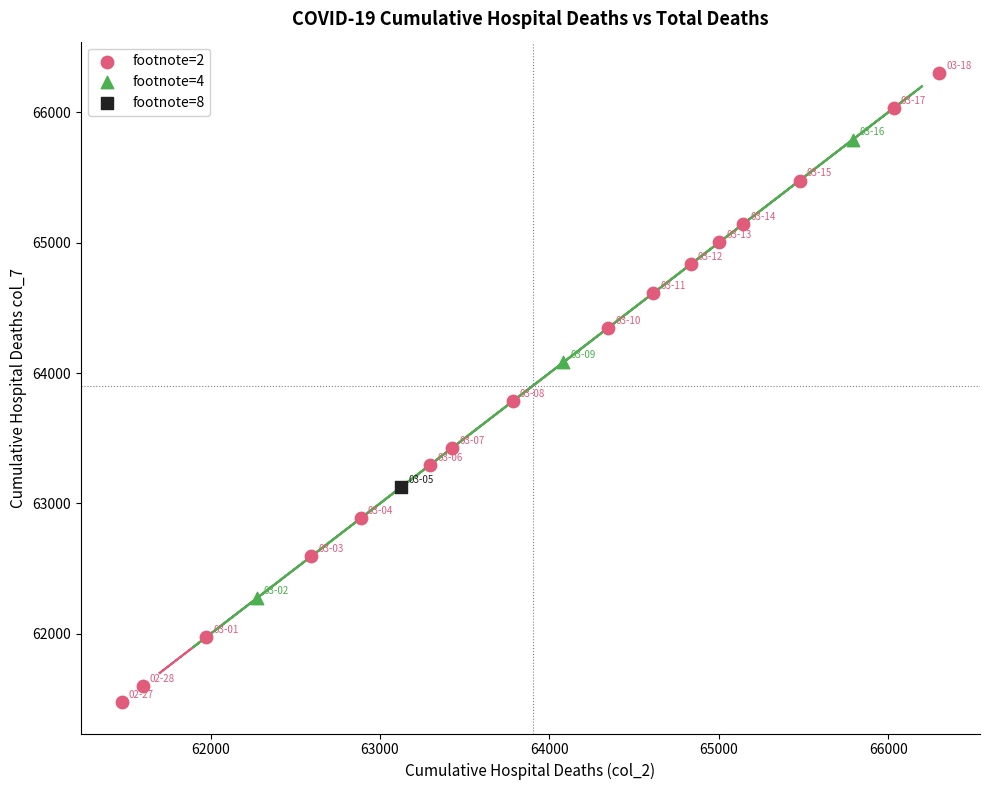

What are all the series names shown in the legend?

footnote=2, footnote=4, footnote=8